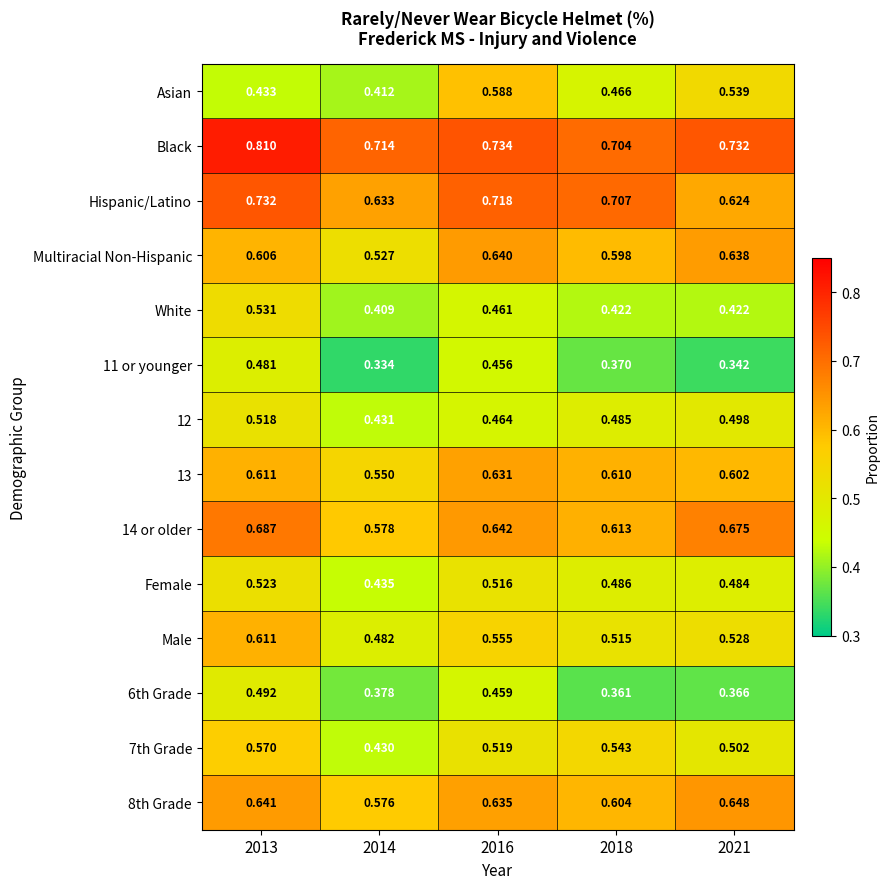

Which series changed the most between 2013 and 2016?

Asian